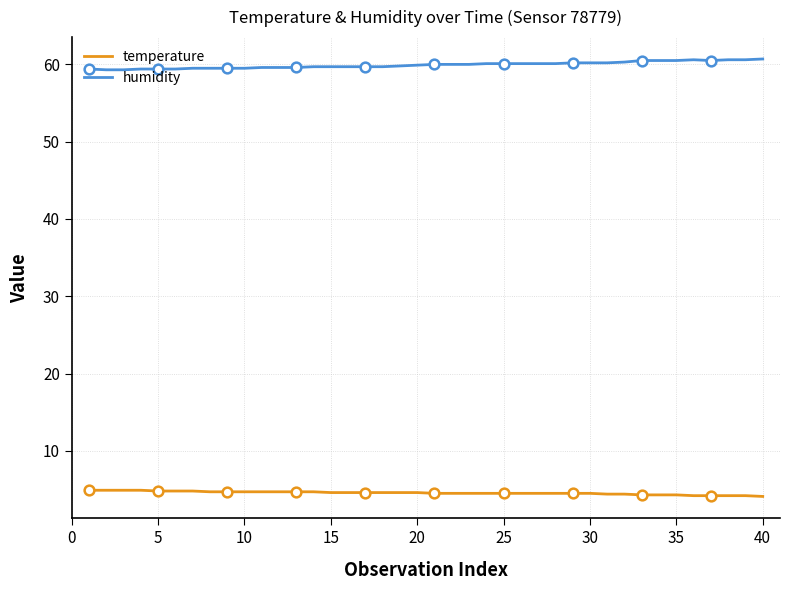

Is it true that humidity equals 60.1 at 25?

True